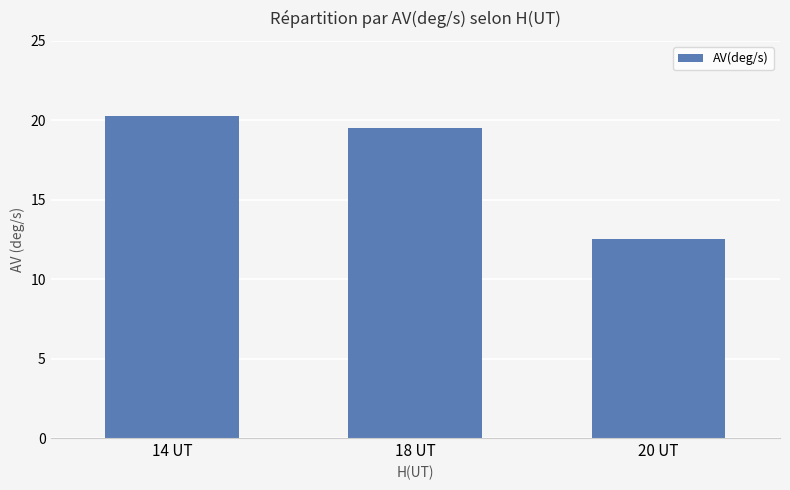

What is the label of the 3rd bar from the left?

20 UT